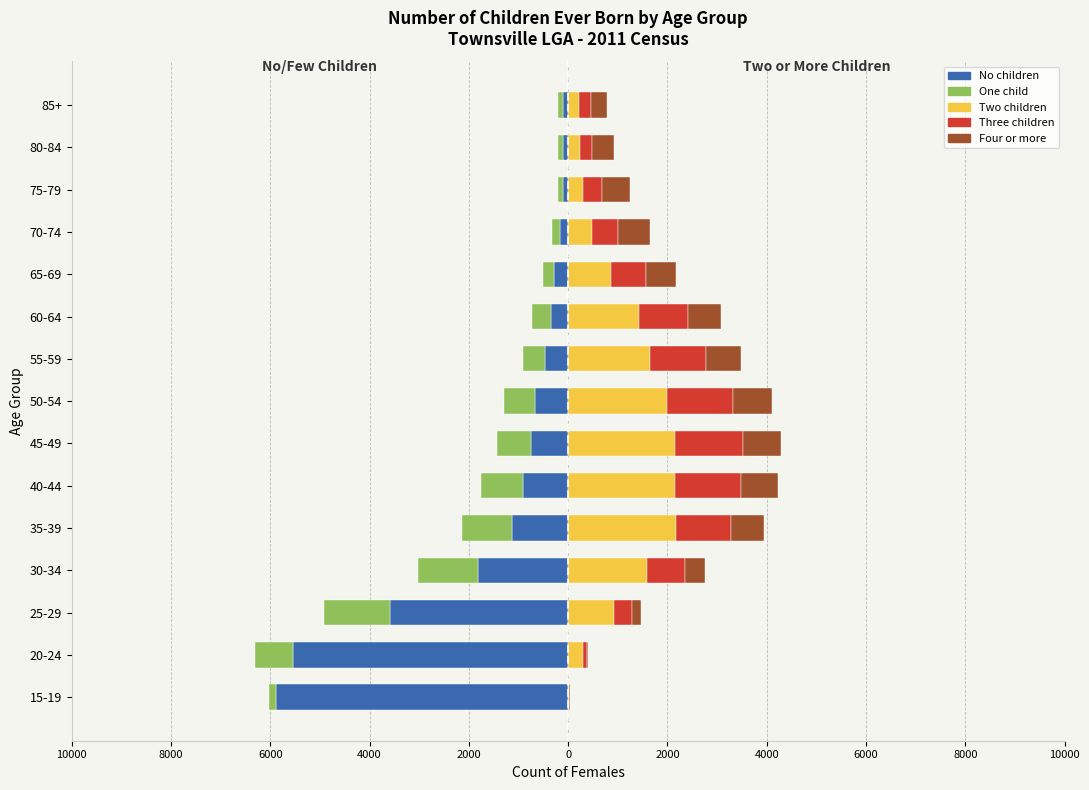

Rank the series at 8000 from highest to lowest value.

Two children, Three children, Four or more, One child, No children